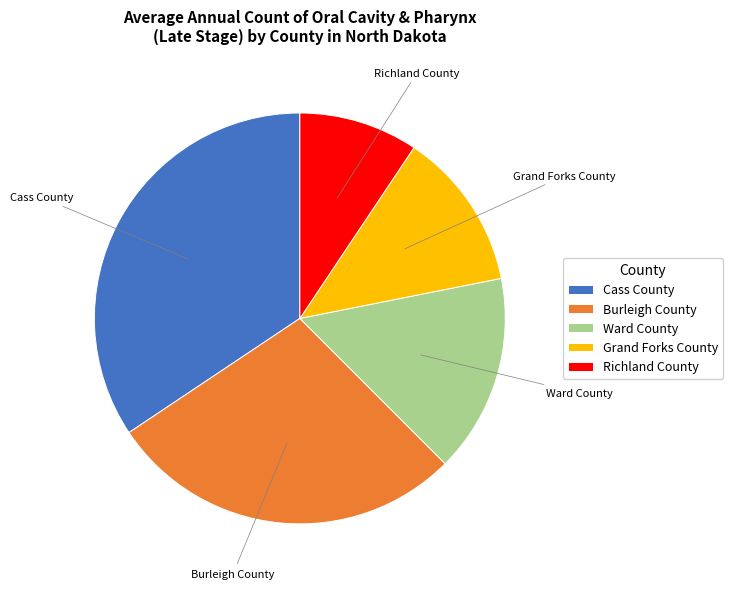

Which has a higher value, Burleigh County or Cass County?

Cass County